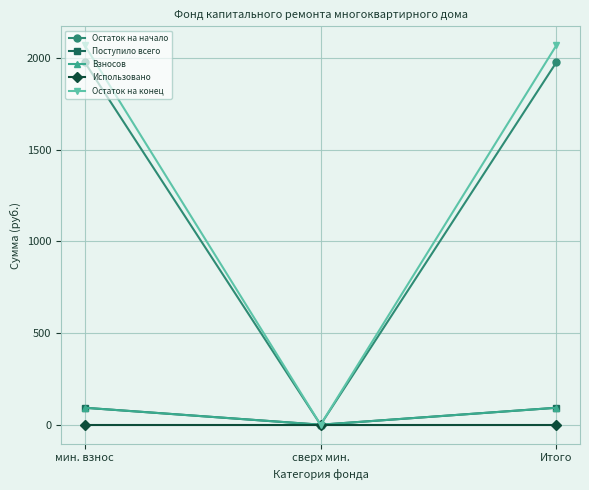

Where does the Поступило всего series first go above 92?

мин. взнос